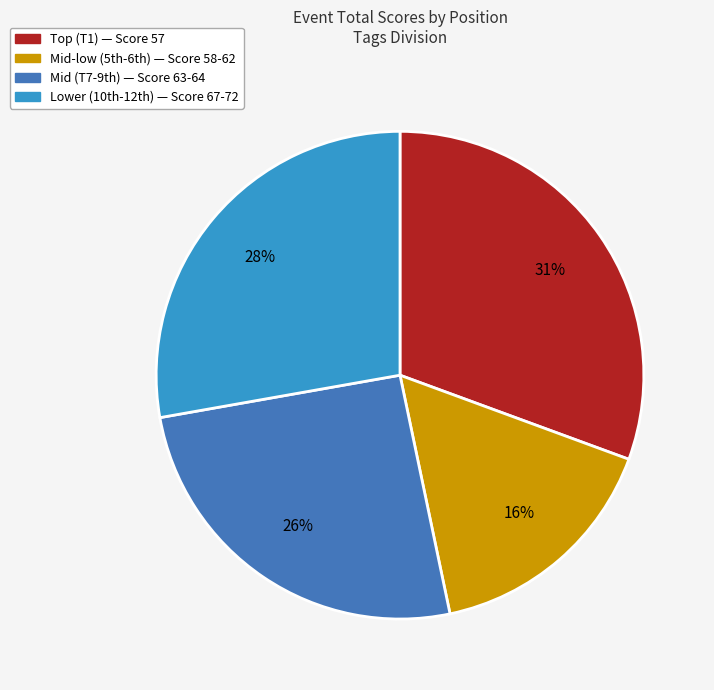

Rank the categories by value from highest to lowest.

Top (T1) — Score 57, Lower (10th-12th) — Score 67-72, Mid (T7-9th) — Score 63-64, Mid-low (5th-6th) — Score 58-62